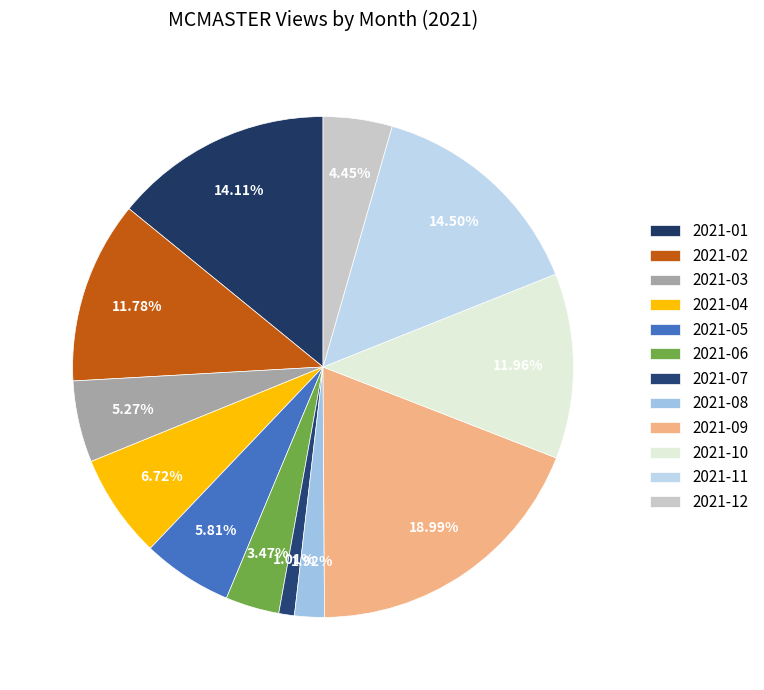

How many segments does this pie chart have?

12